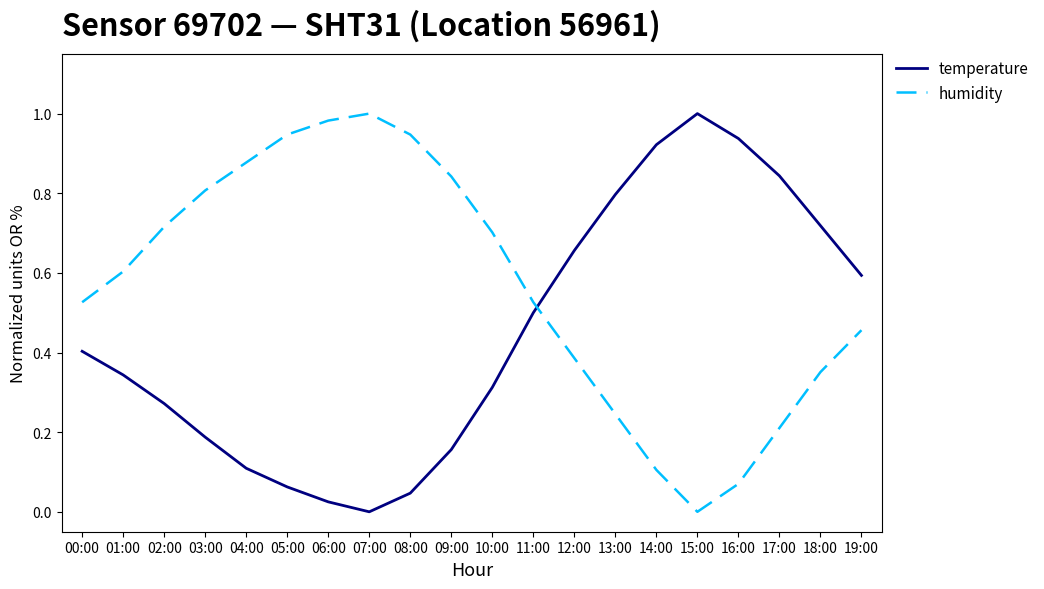

At 18:00, list the series in order from smallest to largest.

humidity, temperature